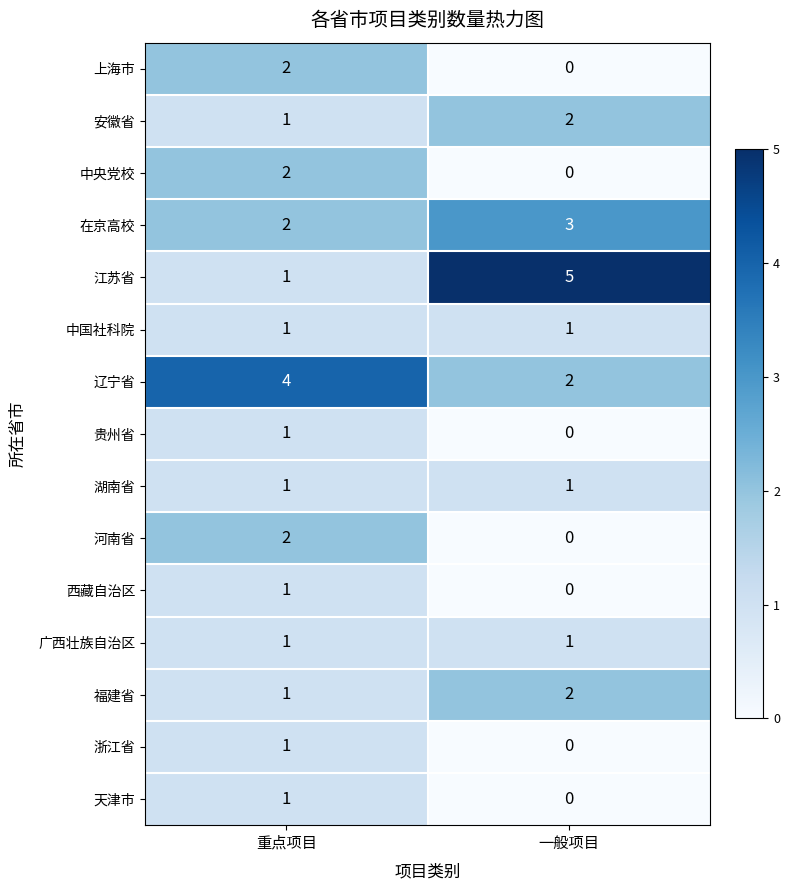

Reading right to left, list all the values displayed in this chart.

上海市: 0	2
安徽省: 2	1
中央党校: 0	2
在京高校: 3	2
江苏省: 5	1
中国社科院: 1	1
辽宁省: 2	4
贵州省: 0	1
湖南省: 1	1
河南省: 0	2
西藏自治区: 0	1
广西壮族自治区: 1	1
福建省: 2	1
浙江省: 0	1
天津市: 0	1